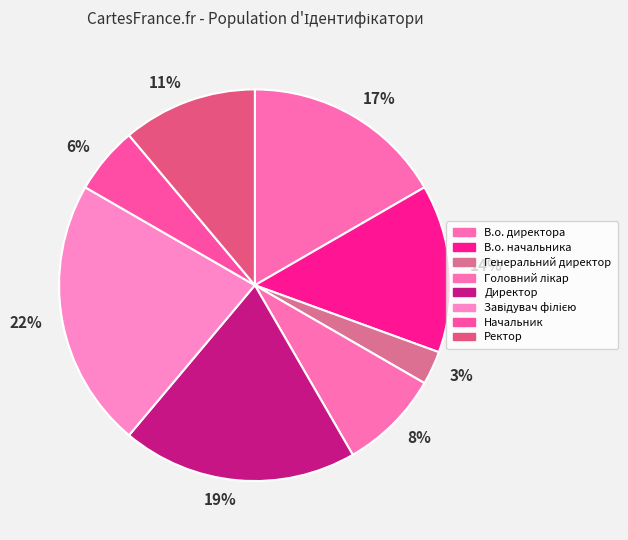

What percentage is the Ректор slice, to the nearest percent?

11%